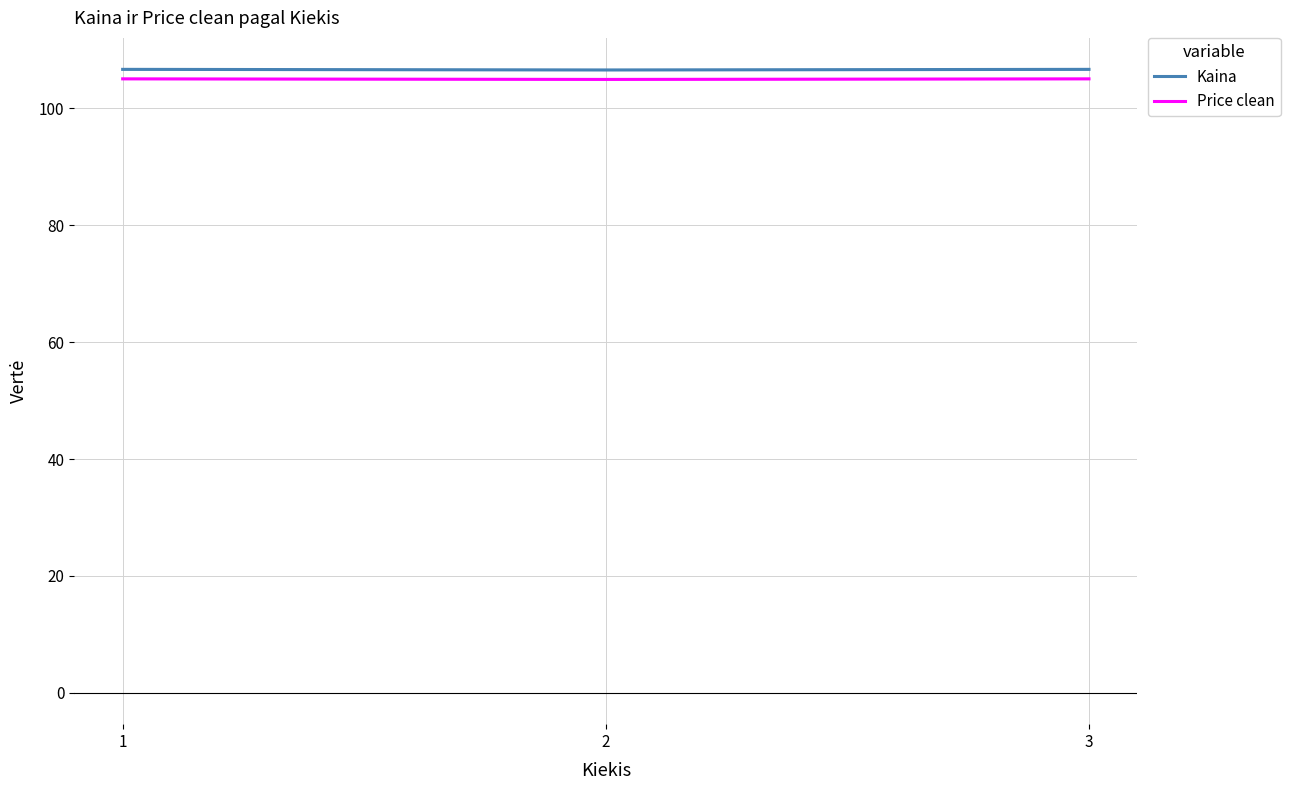

What is the value of the Price clean point at the 1st from the left?

105.0